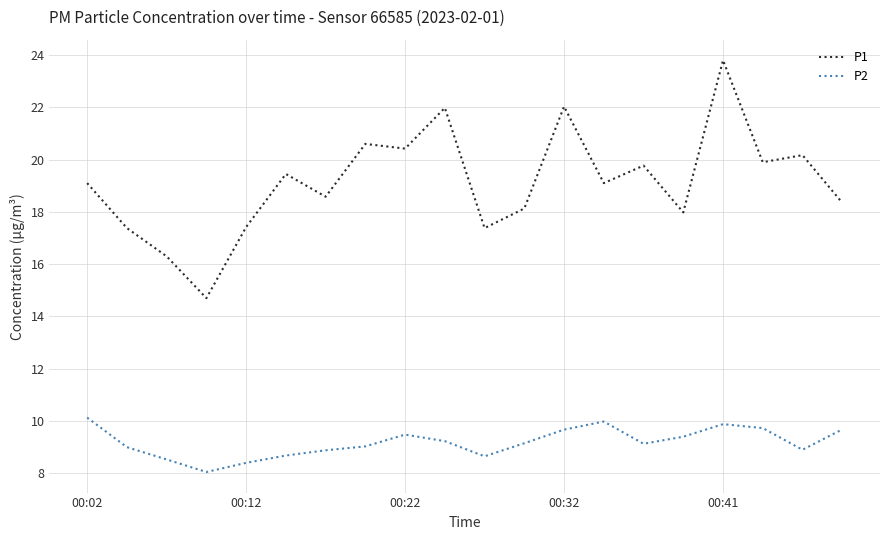

Which series has the widest spread of values?

P1